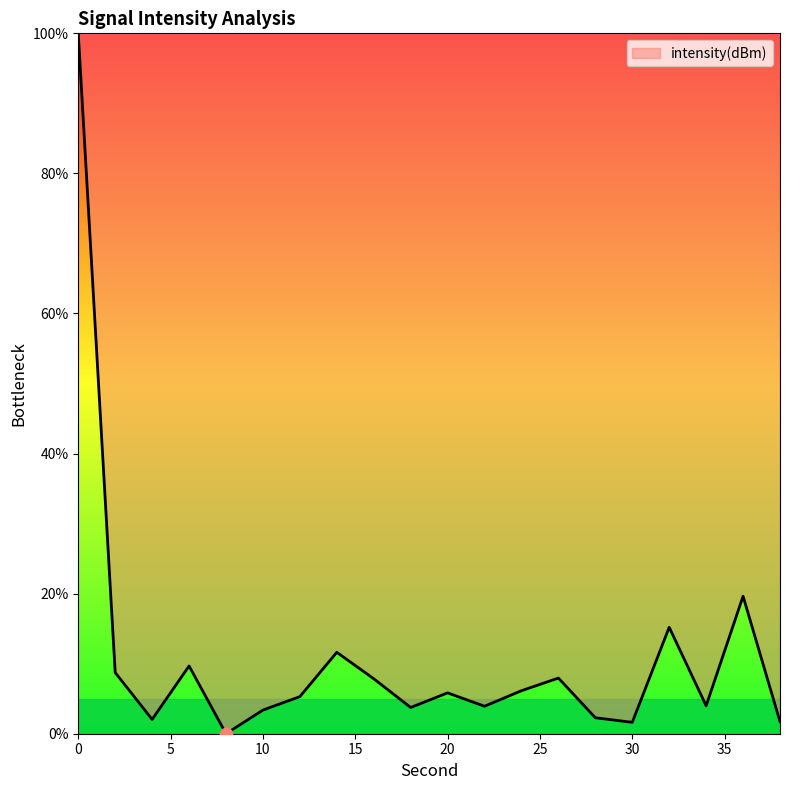

What is the greatest value displayed?

100.0